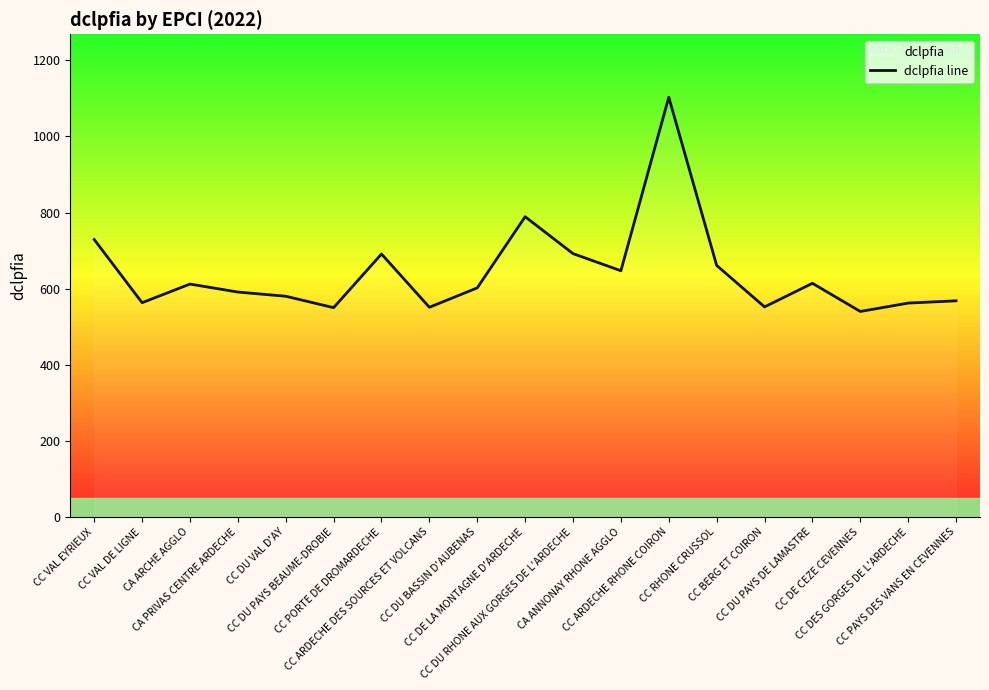

What is the label of the 14th point from the left?

CC RHONE CRUSSOL